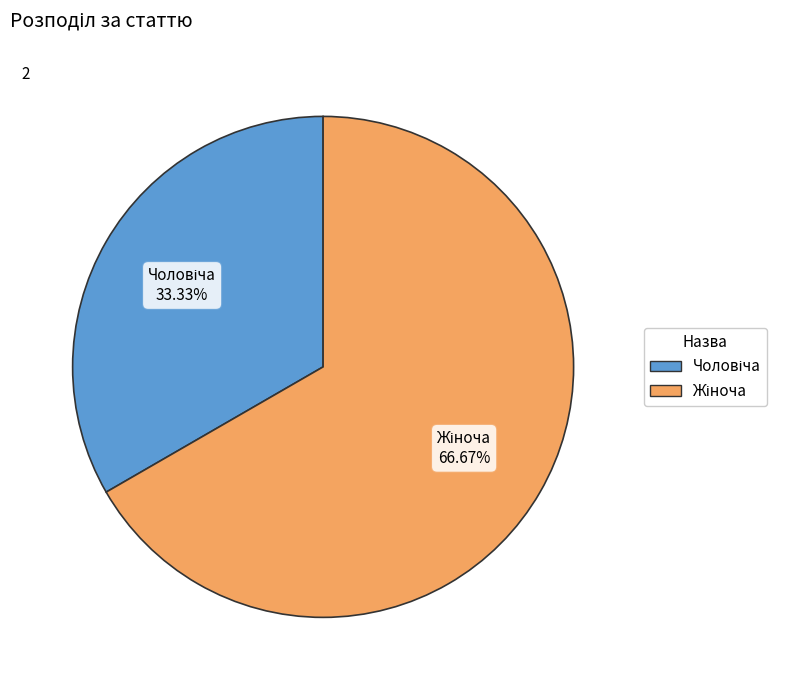

Does any single category account for the majority?

Yes